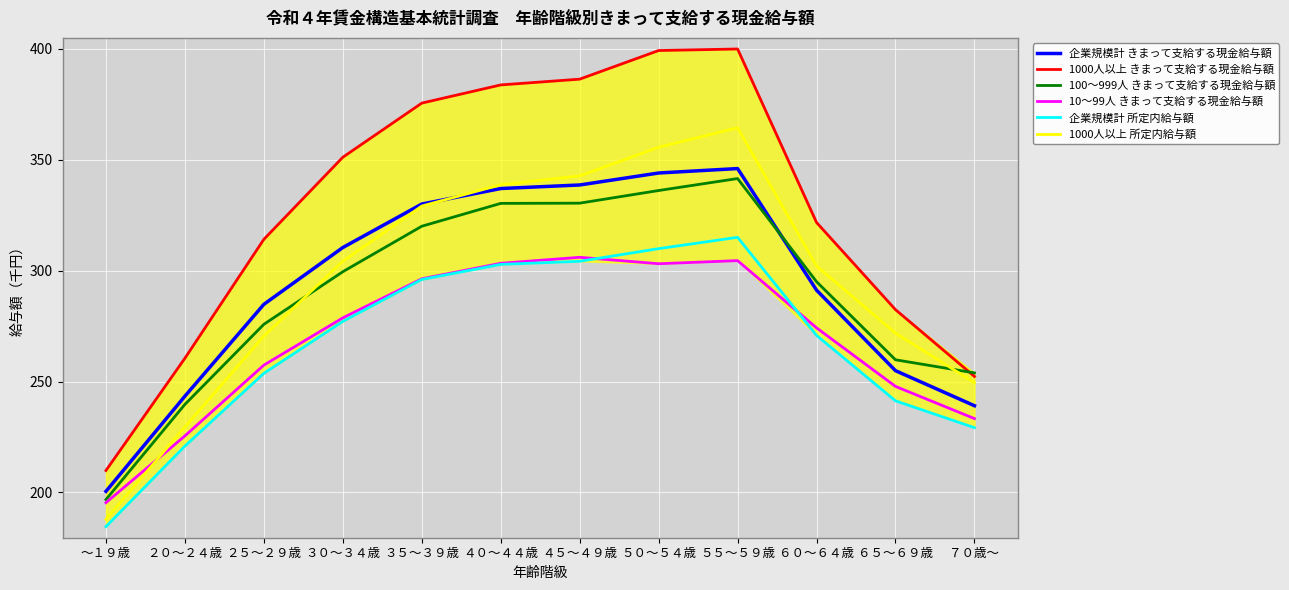

What value does the 企業規模計 きまって支給する現金給与額 series have at ３５～３９歳?

330.0